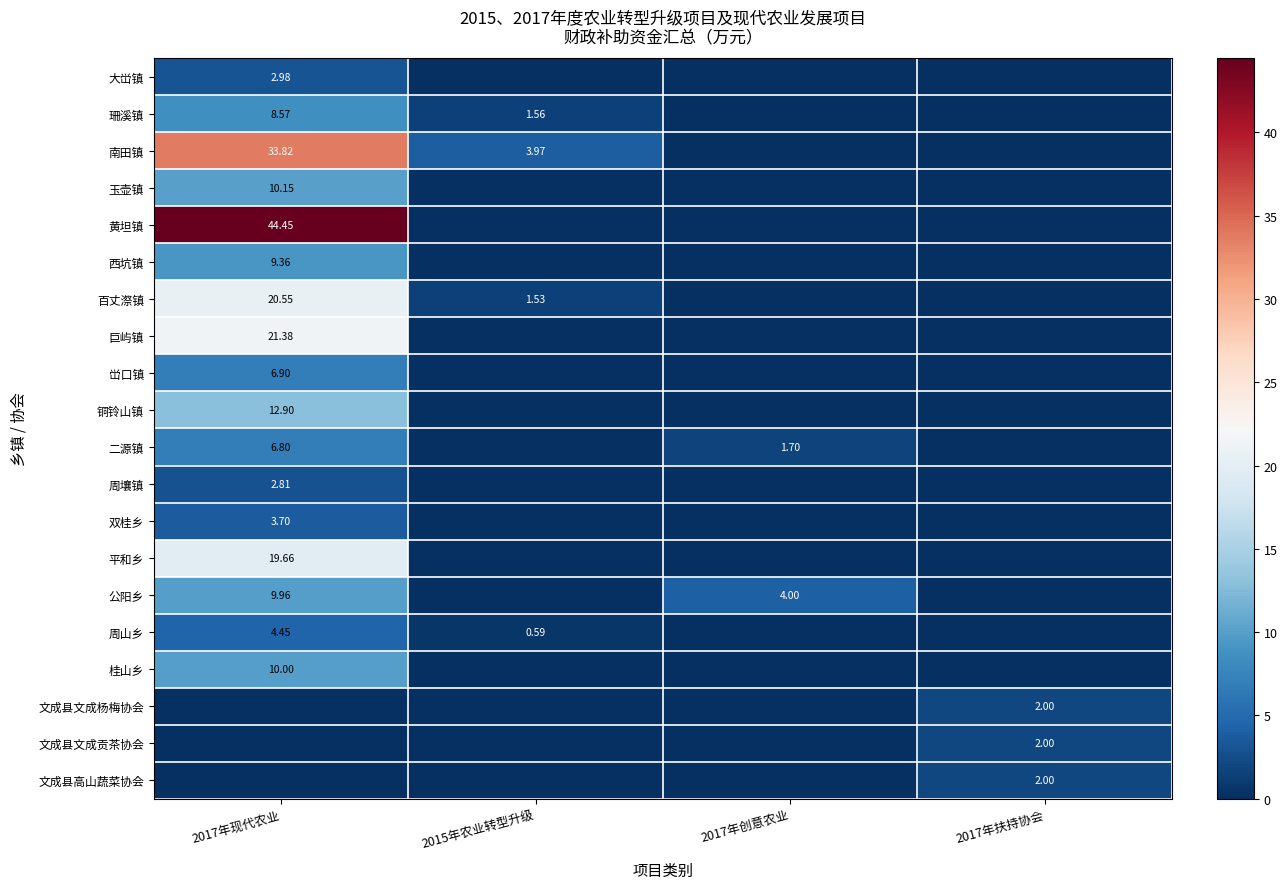

How many data points does each series have?

4